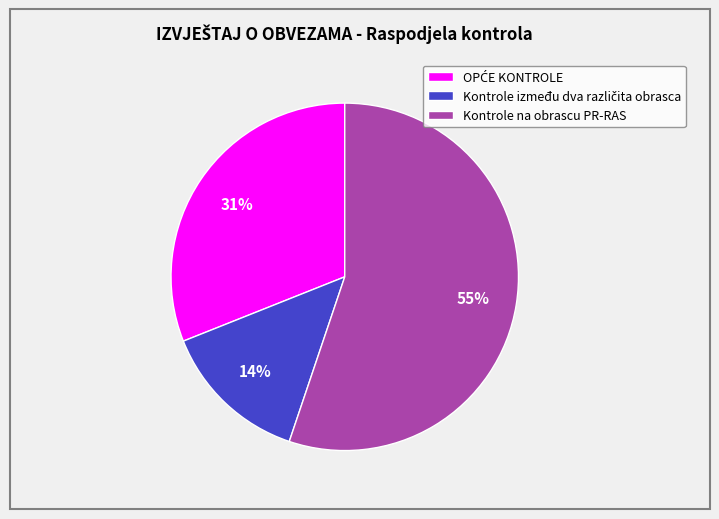

Count the number of slices in the pie.

3